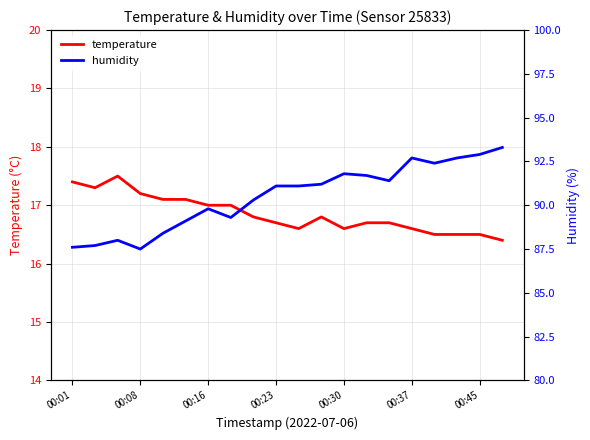

True or false: humidity and temperature cross at least once.

False